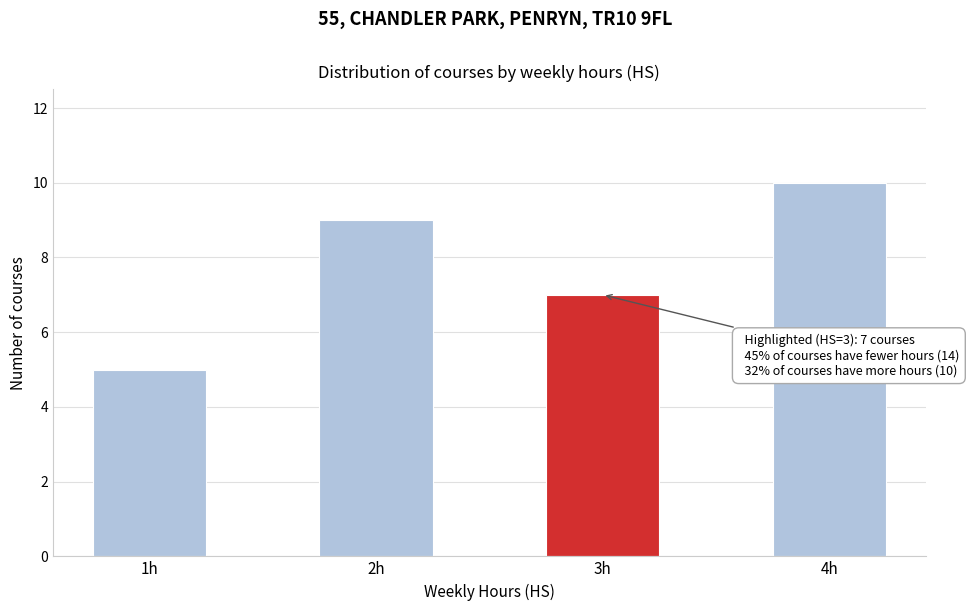

Reading left to right, what are all the values shown in this chart?

1h=5	2h=9	3h=7	4h=10